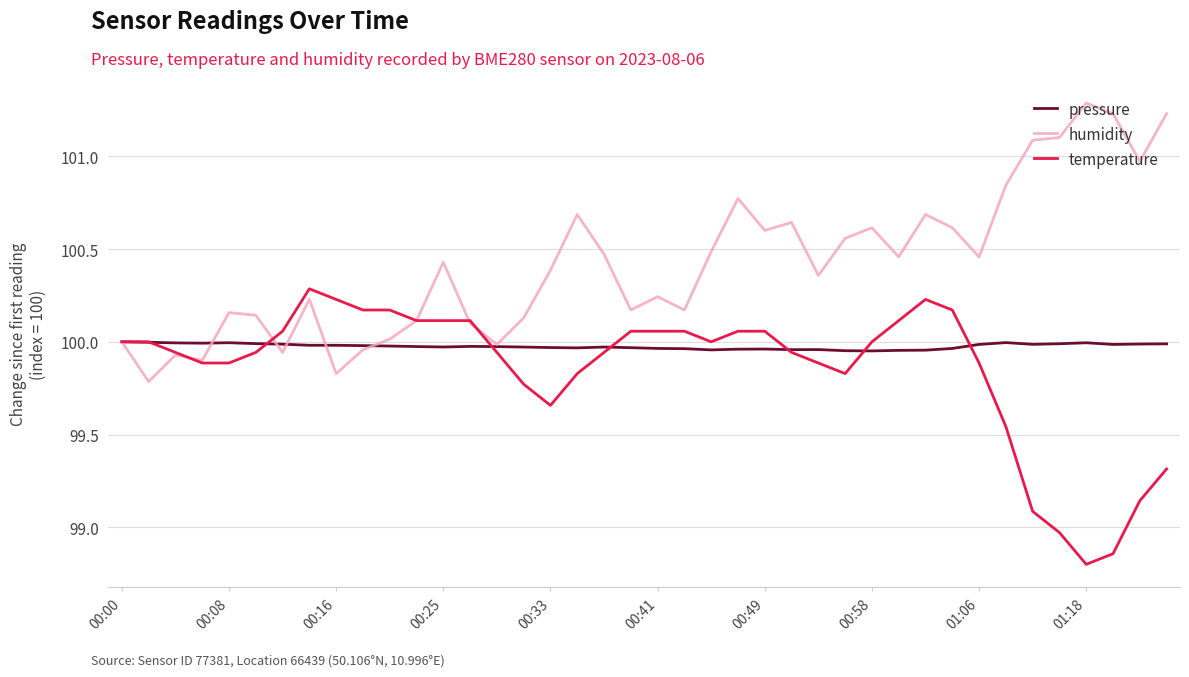

Rank the series by their average value, from lowest to highest.

temperature, pressure, humidity